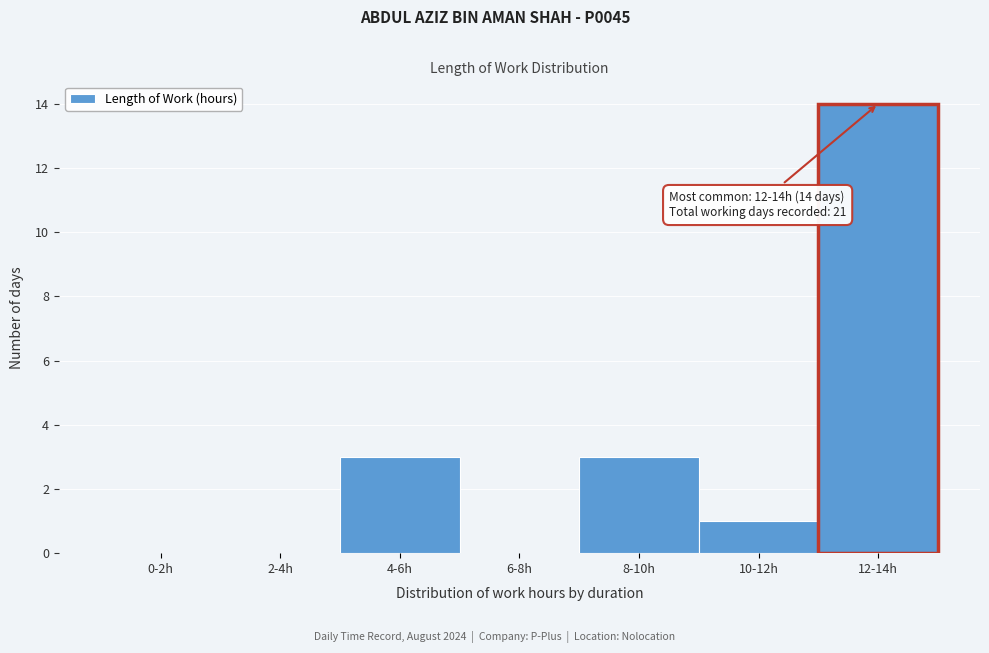

Reading left to right, extract all data points from this chart.

0-2h=0	2-4h=0	4-6h=3	6-8h=0	8-10h=3	10-12h=1	12-14h=14